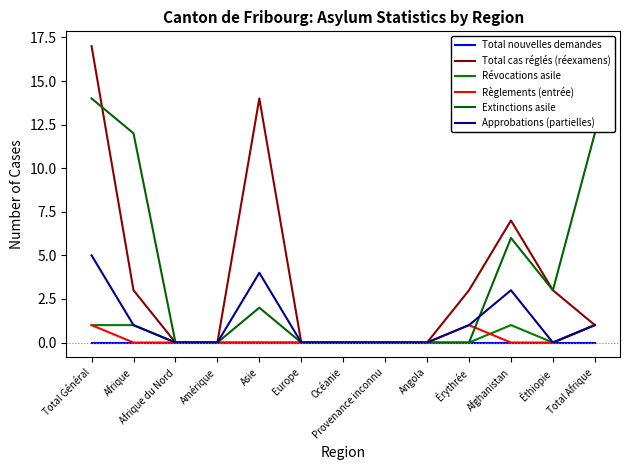

How many interior local peaks does the Total cas réglés (réexamens) series have?

2